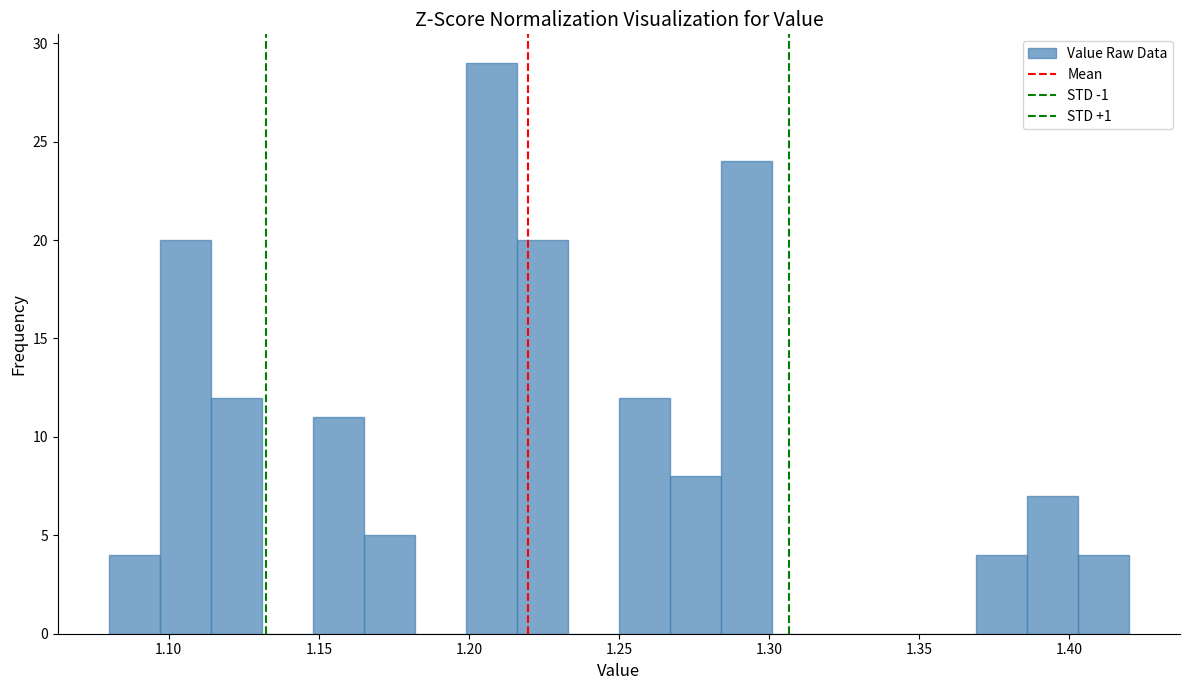

Around what value on the x-axis is the tallest bar? Give the approximate position of its centre, as read against the axis.

1.210